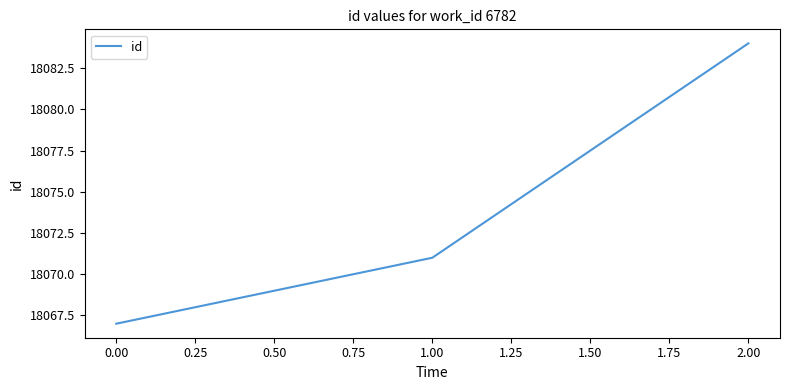

Where is the data nearest to the value 18075?

1.00